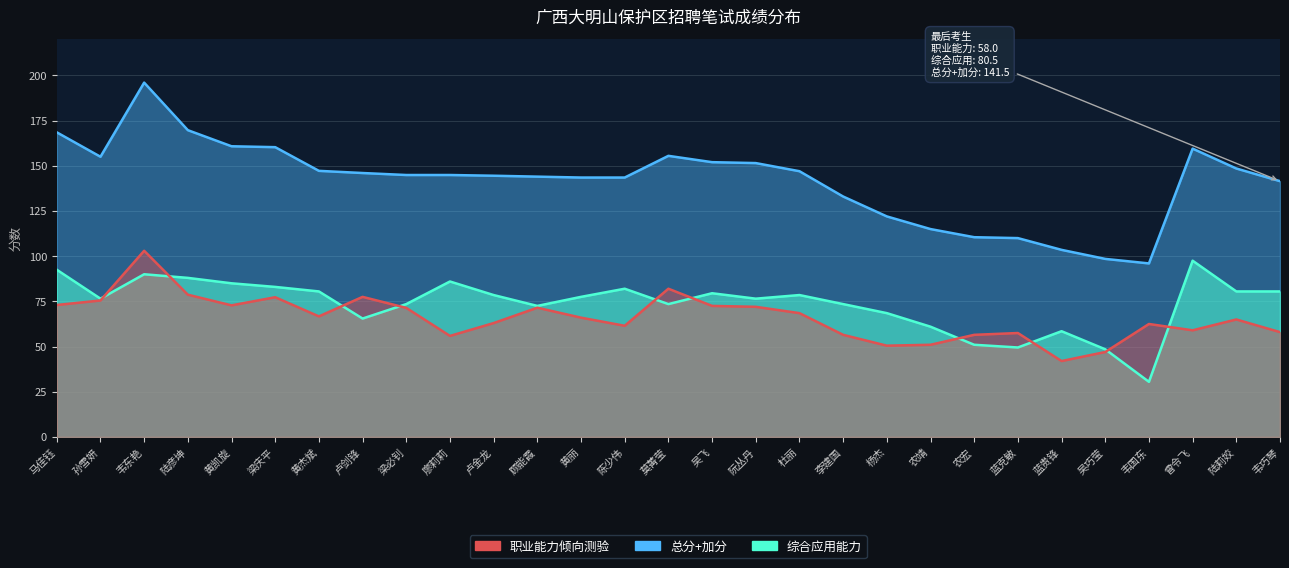

Reading left to right, what are all the values shown in this chart?

职业能力倾向测验: 73.0	75.5	103.0	78.7	72.8	77.3	66.7	77.5	71.4	55.9	63.0	71.5	66.0	61.5	82.0	72.5	72.0	68.5	56.5	50.5	51.0	56.5	57.5	42.0	47.0	62.5	59.0	65.0	58.0
综合应用能力: 92.5	76.5	90.0	88.0	85.0	83.0	80.5	65.5	73.5	86.0	78.5	72.5	77.5	82.0	73.5	79.5	76.5	78.5	73.5	68.5	61.0	51.0	49.5	58.5	48.5	30.5	97.5	80.5	80.5
总分+加分: 168.5	155.0	196.0	169.7	160.8	160.3	147.2	146.0	144.9	144.9	144.5	144.0	143.5	143.5	155.5	152.0	151.5	147.0	133.0	122.0	115.0	110.5	110.0	103.5	98.5	96.0	159.5	148.5	141.5